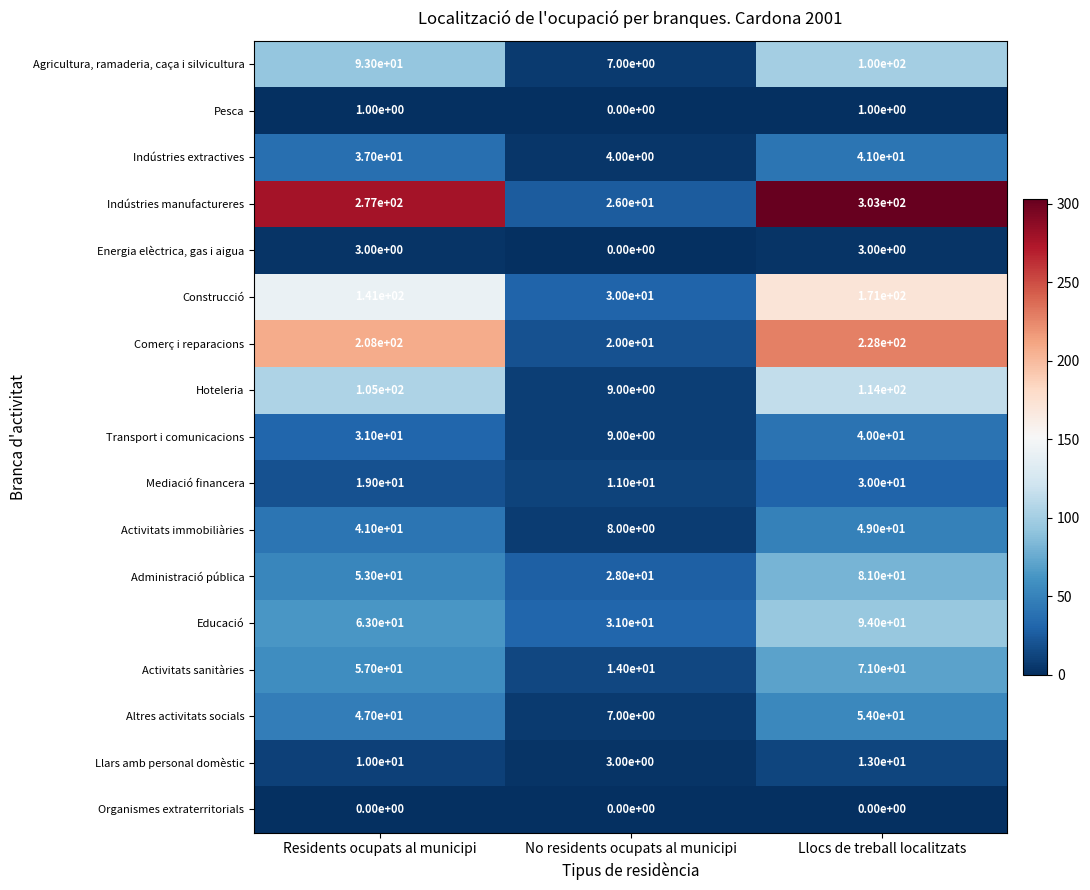

How many Pesca values are between 0 and 1?

3